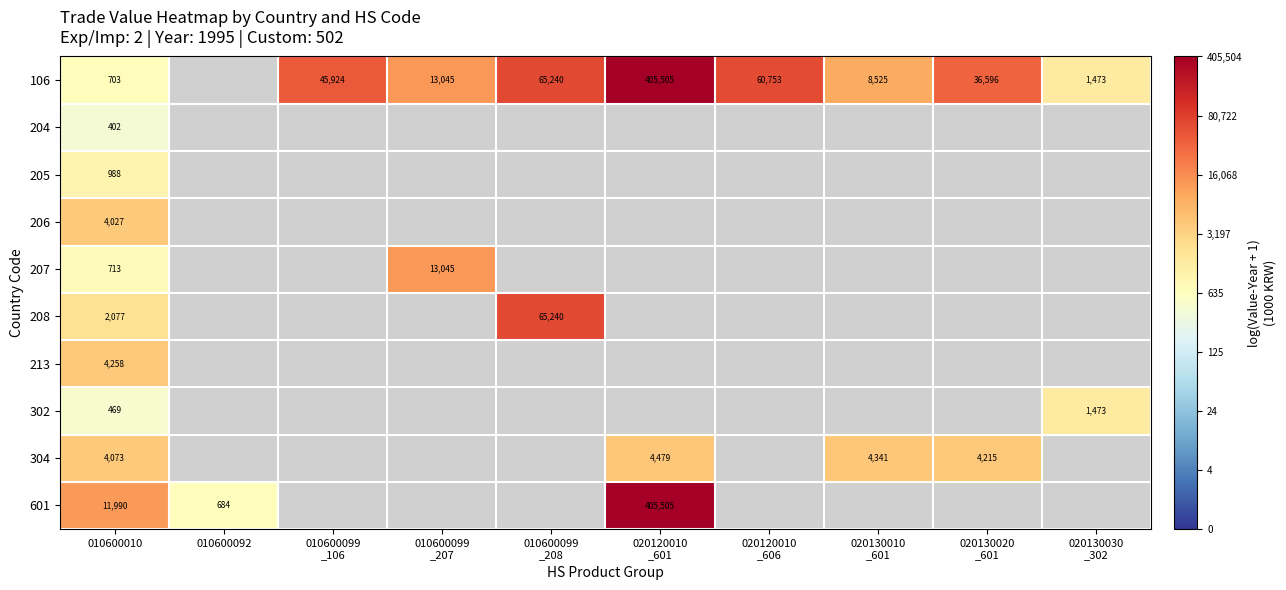

What value does the 106 series have at 020120010 _601?

12.9